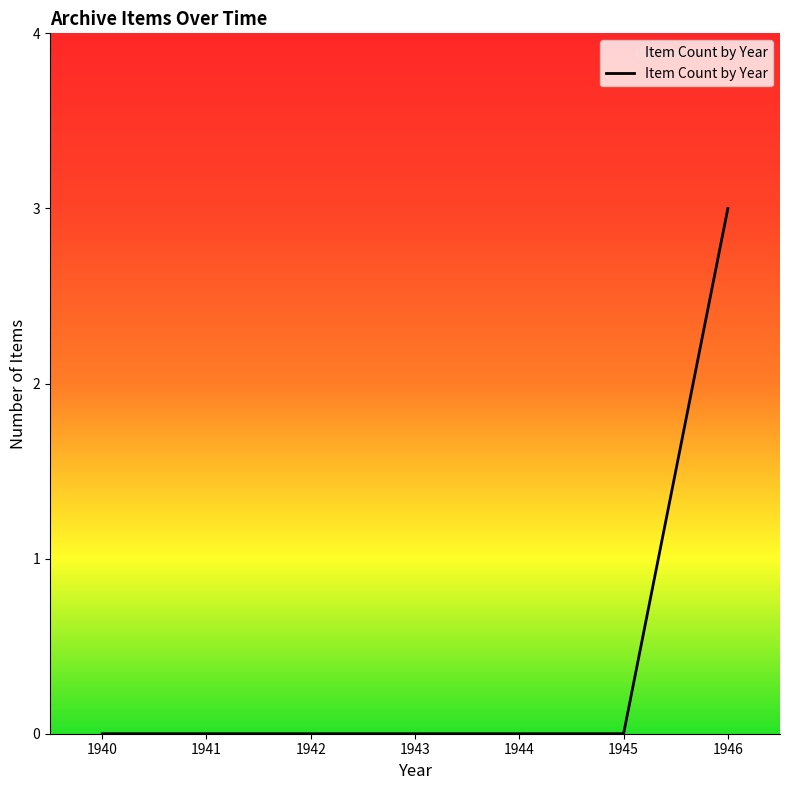

What is the maximum value shown in the chart?

3